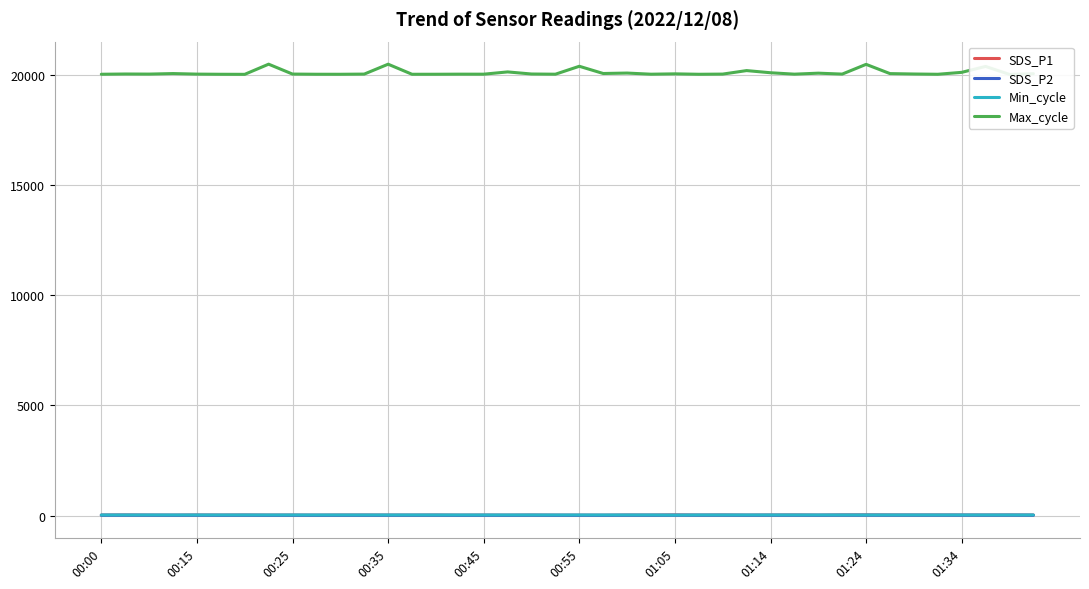

The Min_cycle series shows 17.3 at 10. True or false?

False